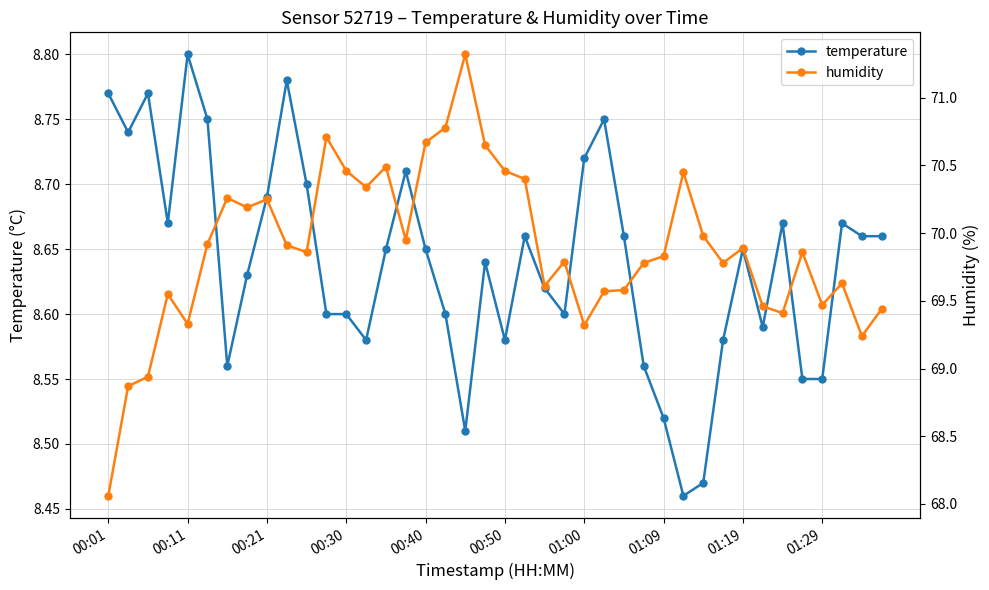

True or false: temperature has more than 2 points higher than both neighbors.

True